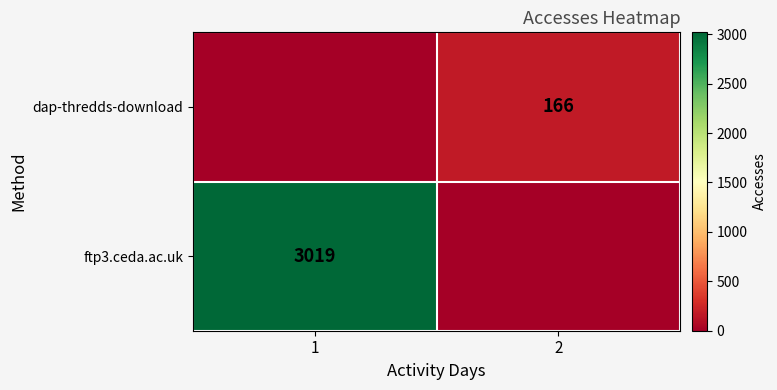

Is the value of ftp3.ceda.ac.uk at 1 greater than the value of dap-thredds-download at 2?

Yes